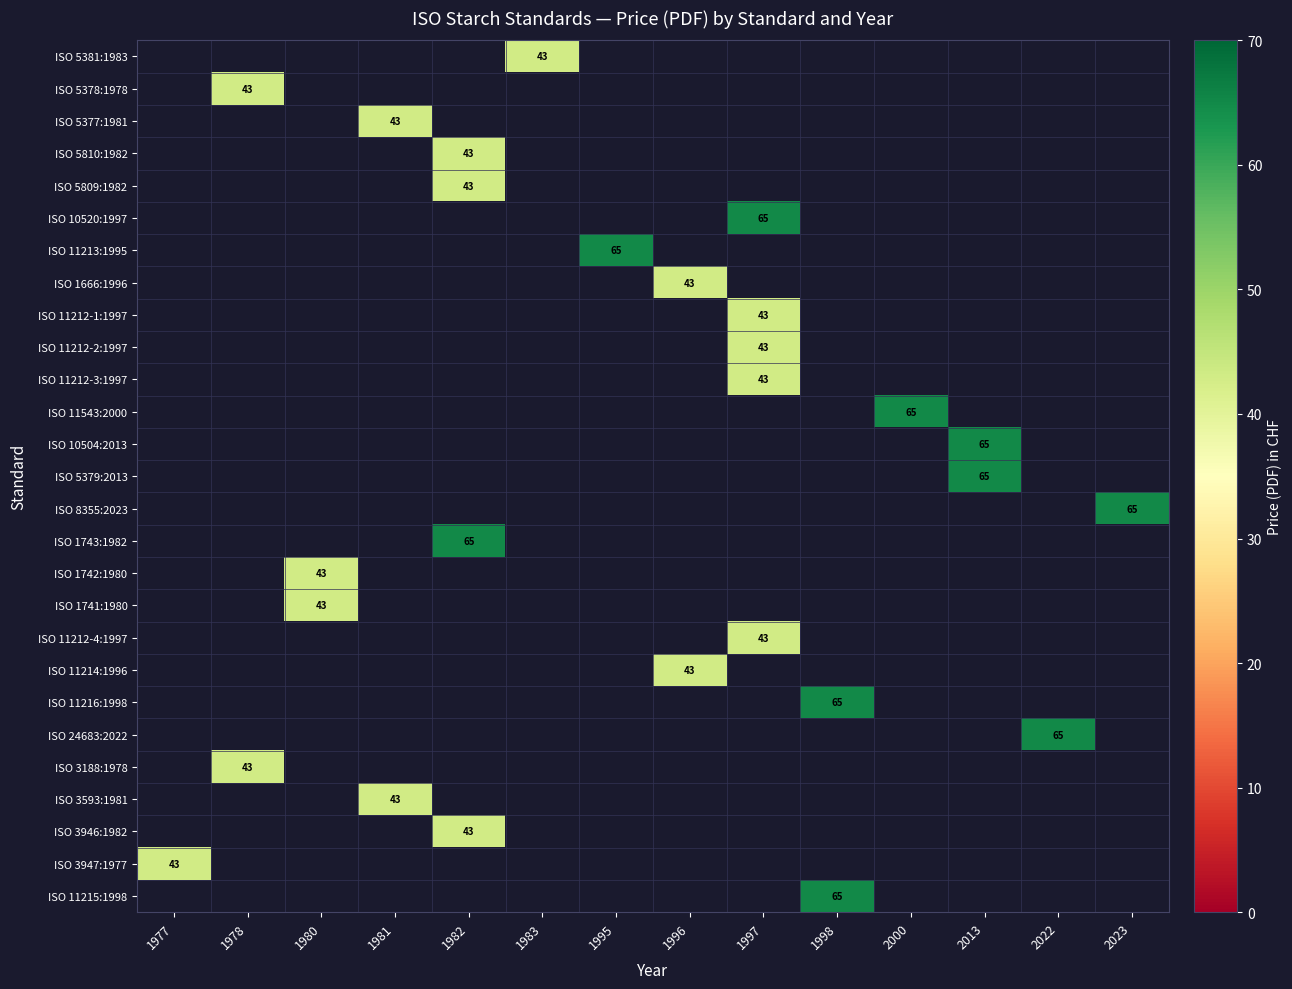

Is the value of ISO 3947:1977 at 2000 greater than the value of ISO 11212-1:1997 at 1980?

No